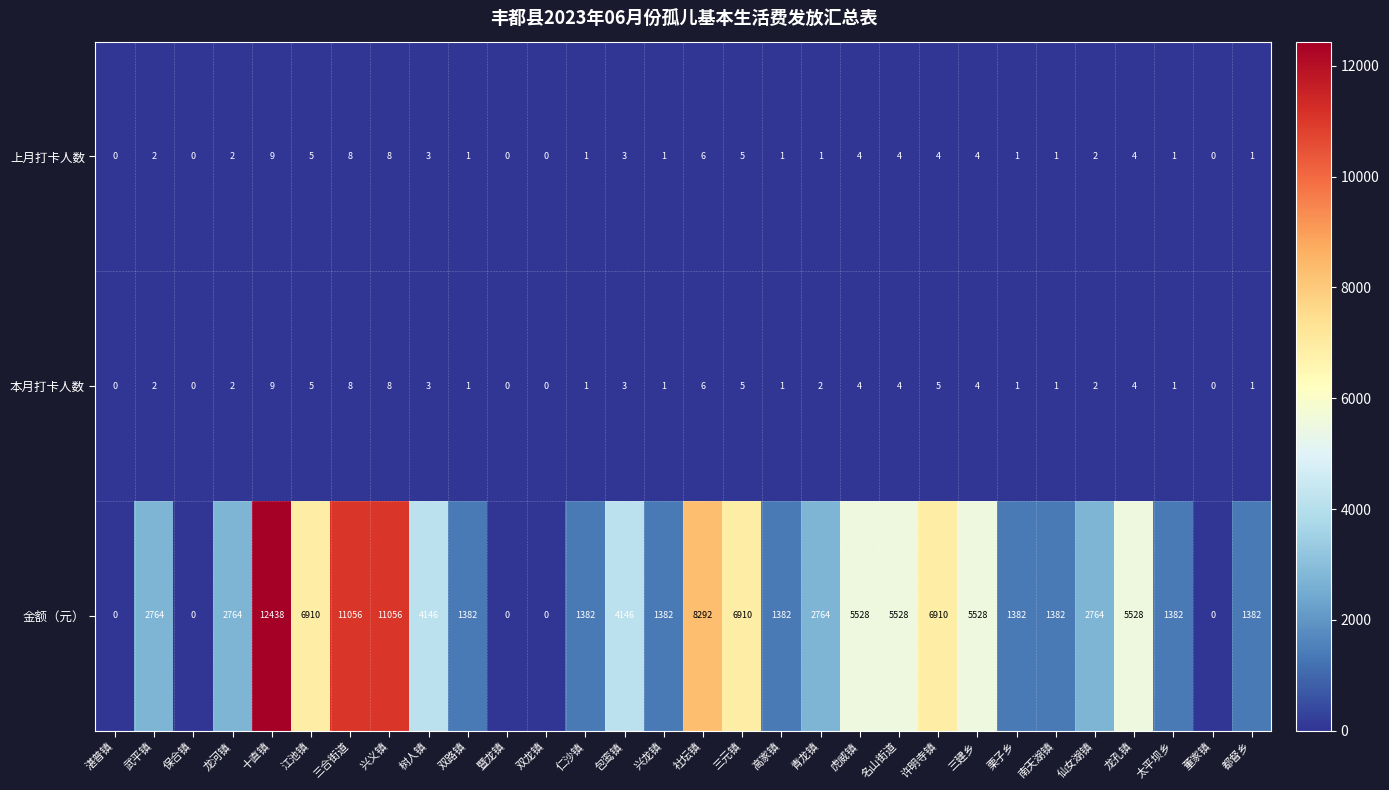

Which series has the widest spread of values?

金额（元）